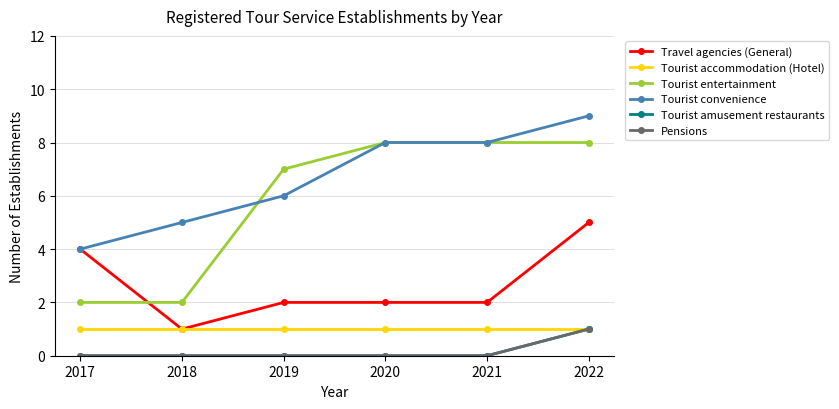

At 2019, list the series in order from smallest to largest.

Tourist amusement restaurants, Pensions, Tourist accommodation (Hotel), Travel agencies (General), Tourist convenience, Tourist entertainment